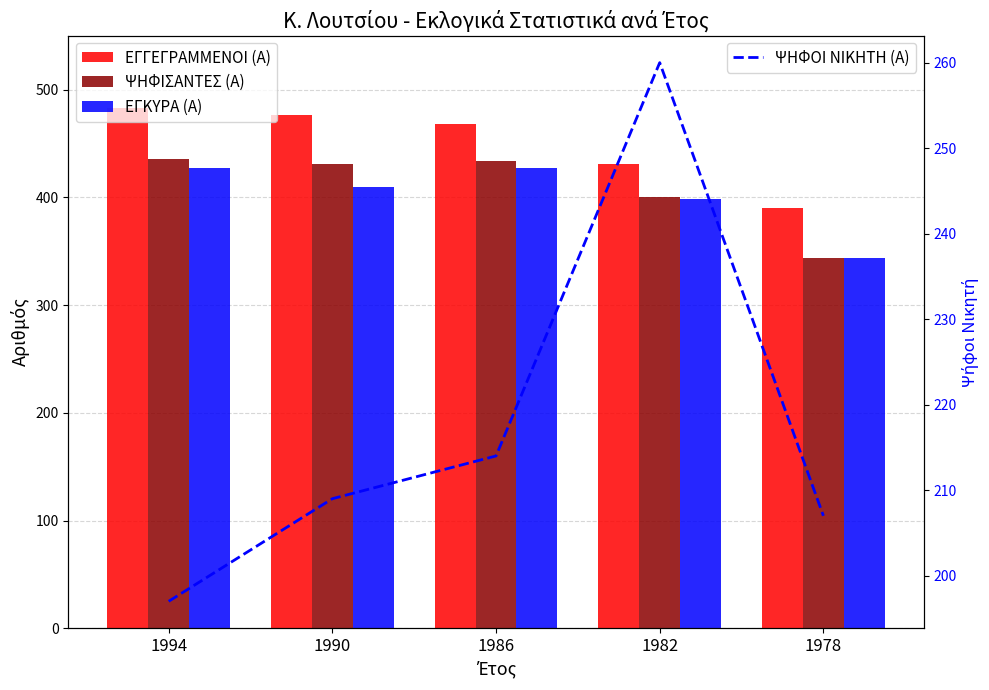

How many series are shown in this chart?

4